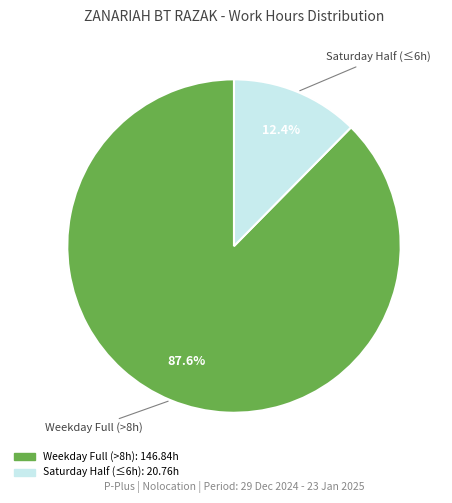

Is there a majority slice in this chart?

Yes